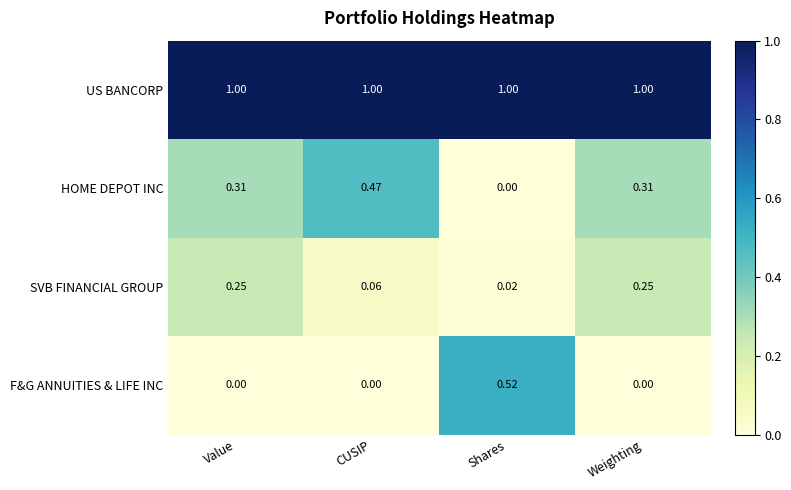

Which series has the widest spread of values?

F&G ANNUITIES & LIFE INC